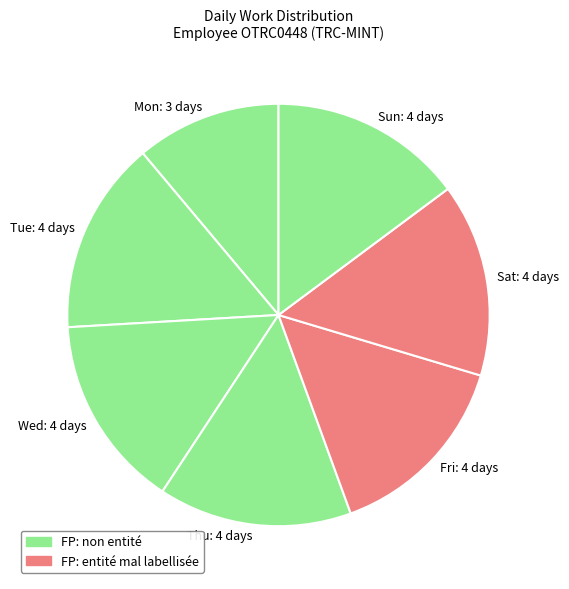

Is it true that Fri is 21% of the pie?

False